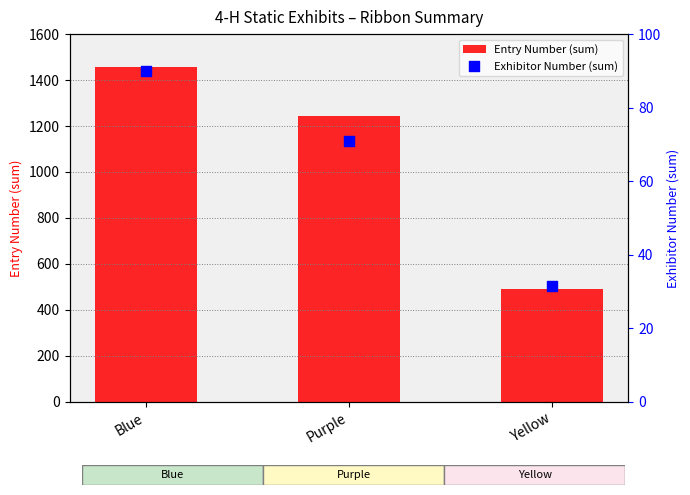

Which series has the largest total across all categories?

Entry Number (sum)